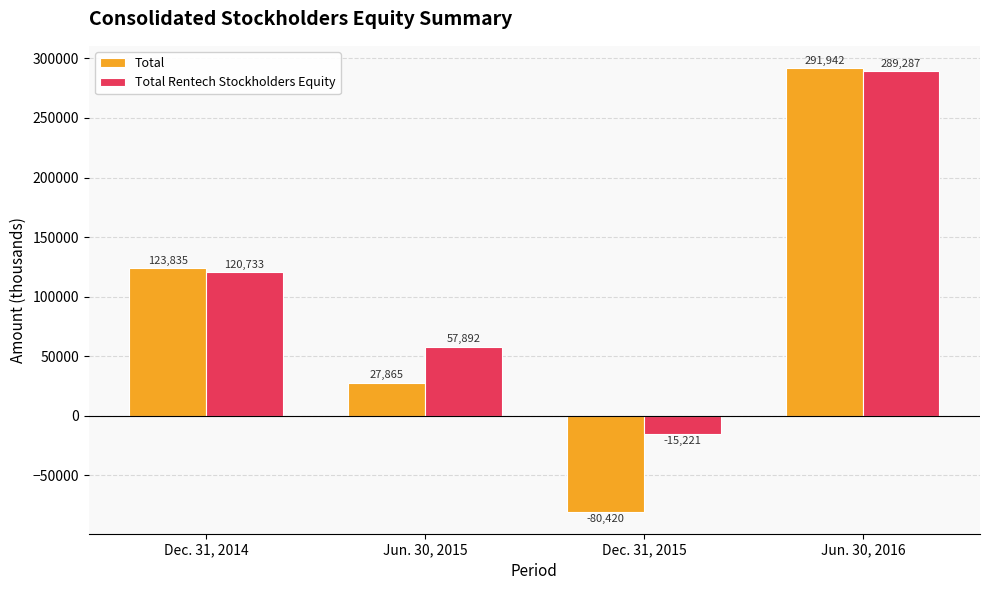

What is the average value of the Total Rentech Stockholders Equity series?

113173